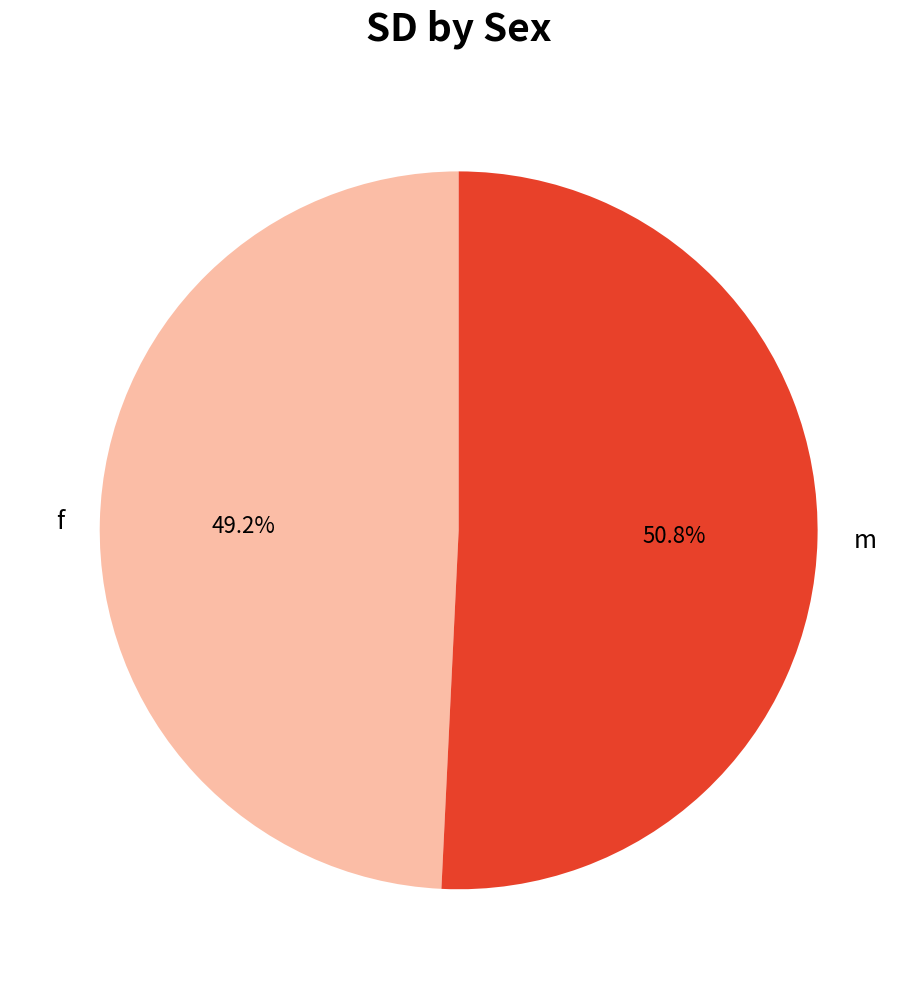

Which category has the smallest portion of the pie?

f